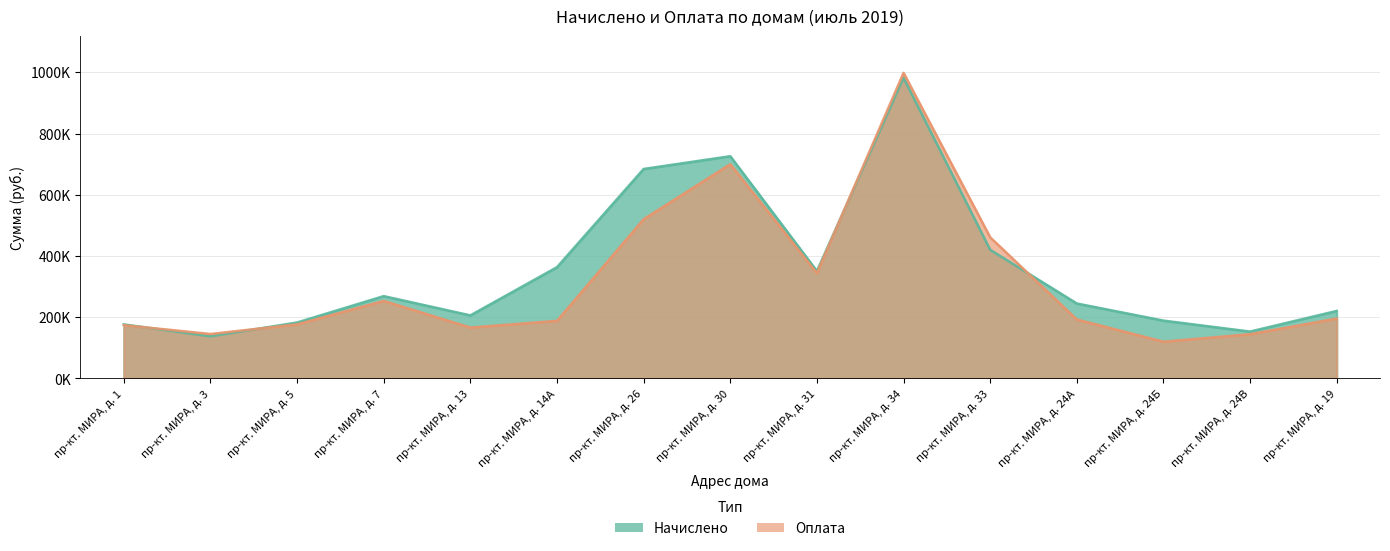

True or false: Оплата has more than 2 points higher than both neighbors.

True